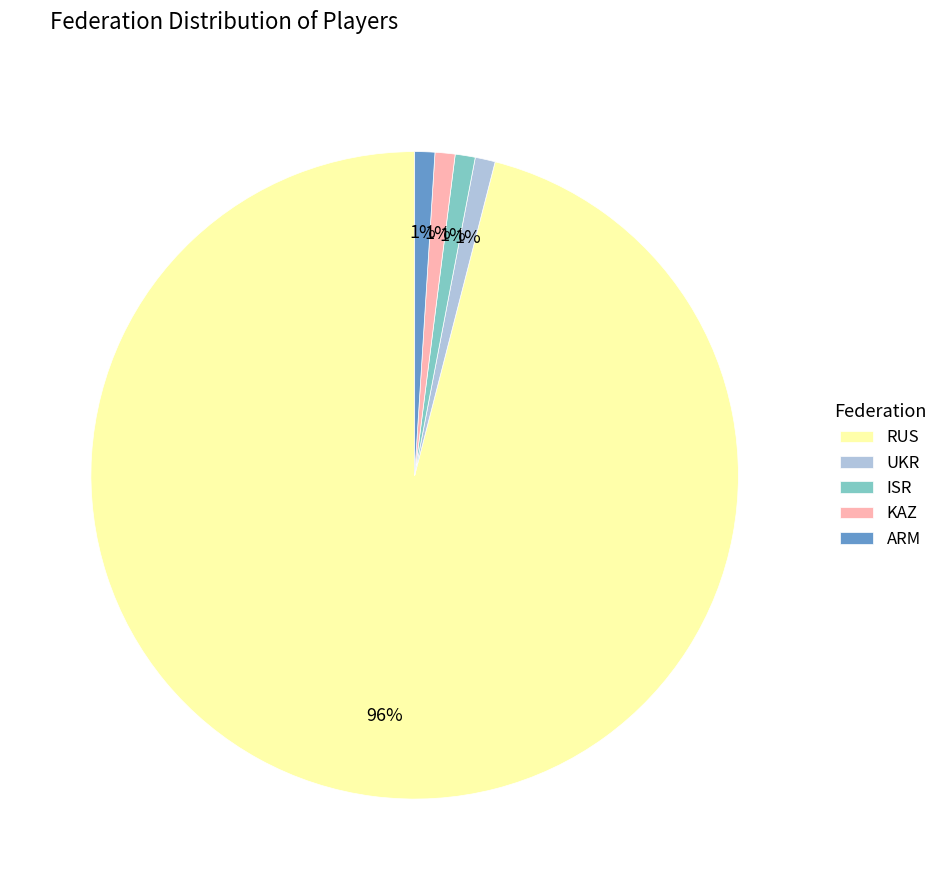

Which has a higher value, ARM or RUS?

RUS